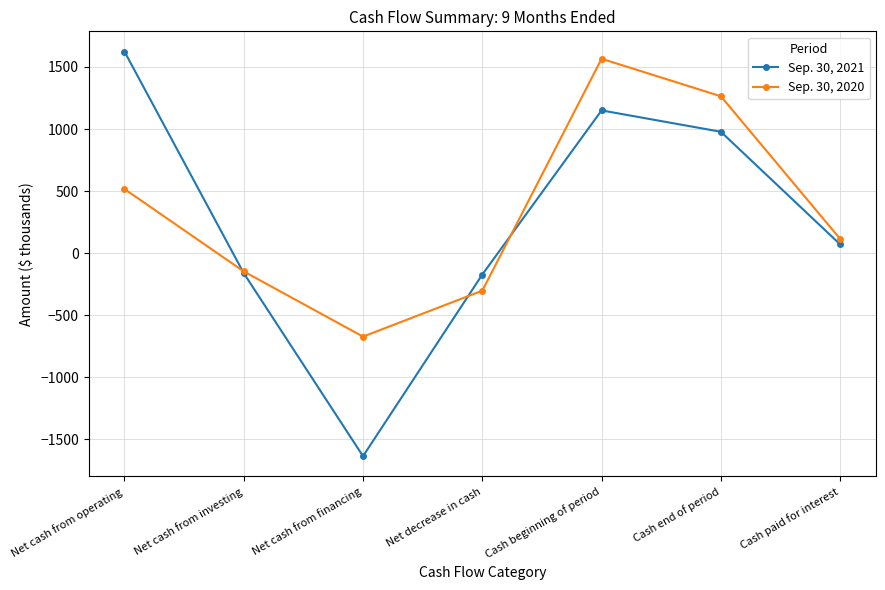

What is the difference between the maximum and minimum values in the Sep. 30, 2020 series?

2238